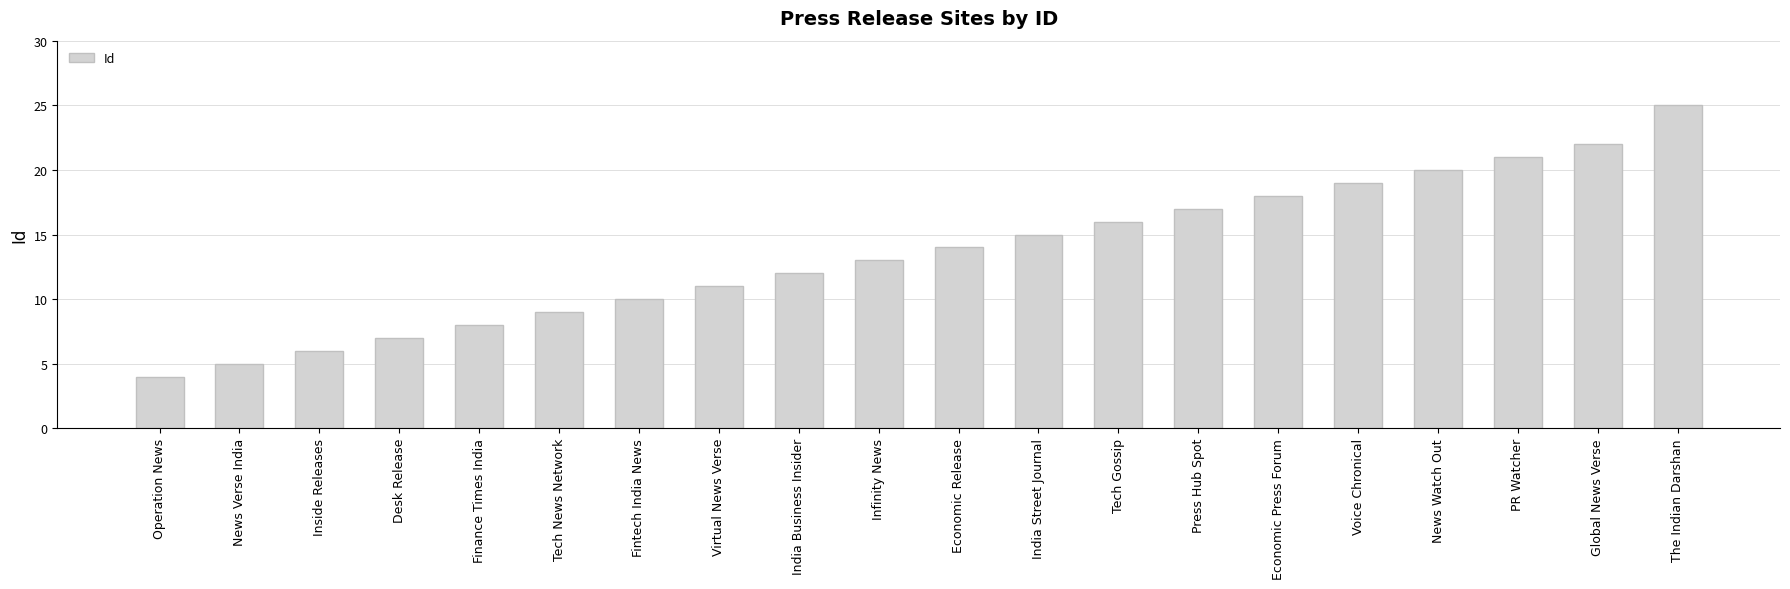

What is the sum of the values at Press Hub Spot and Economic Press Forum?

35